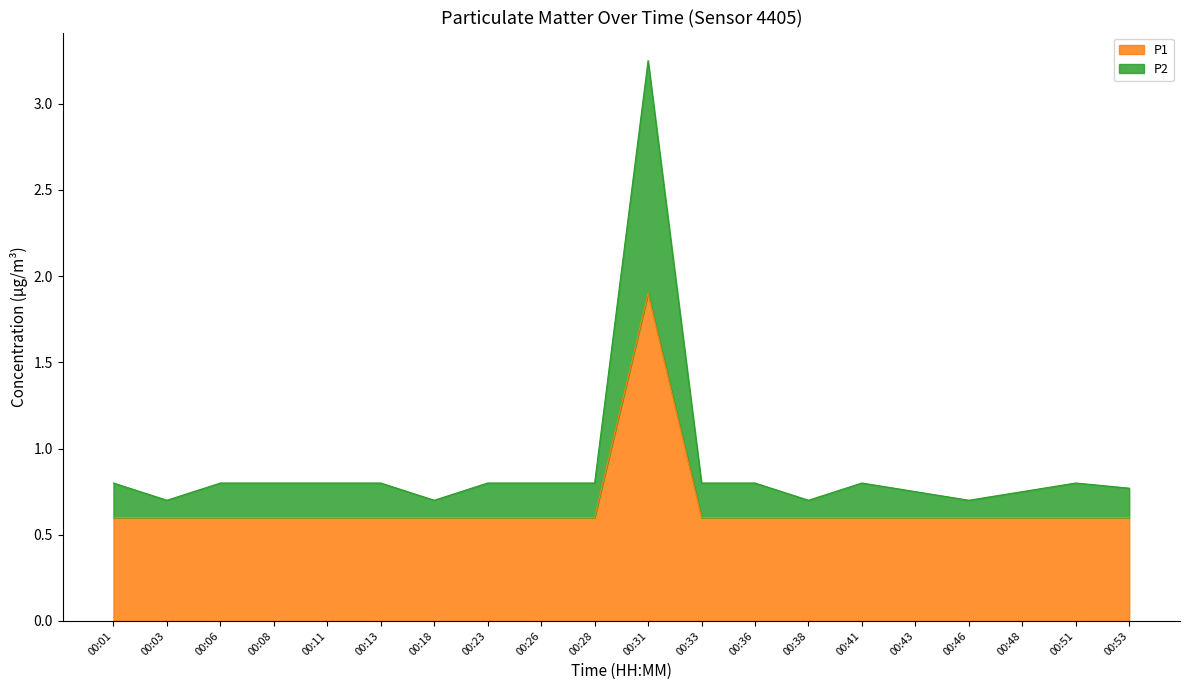

What is the difference between the maximum and minimum values in the P1 series?

1.3